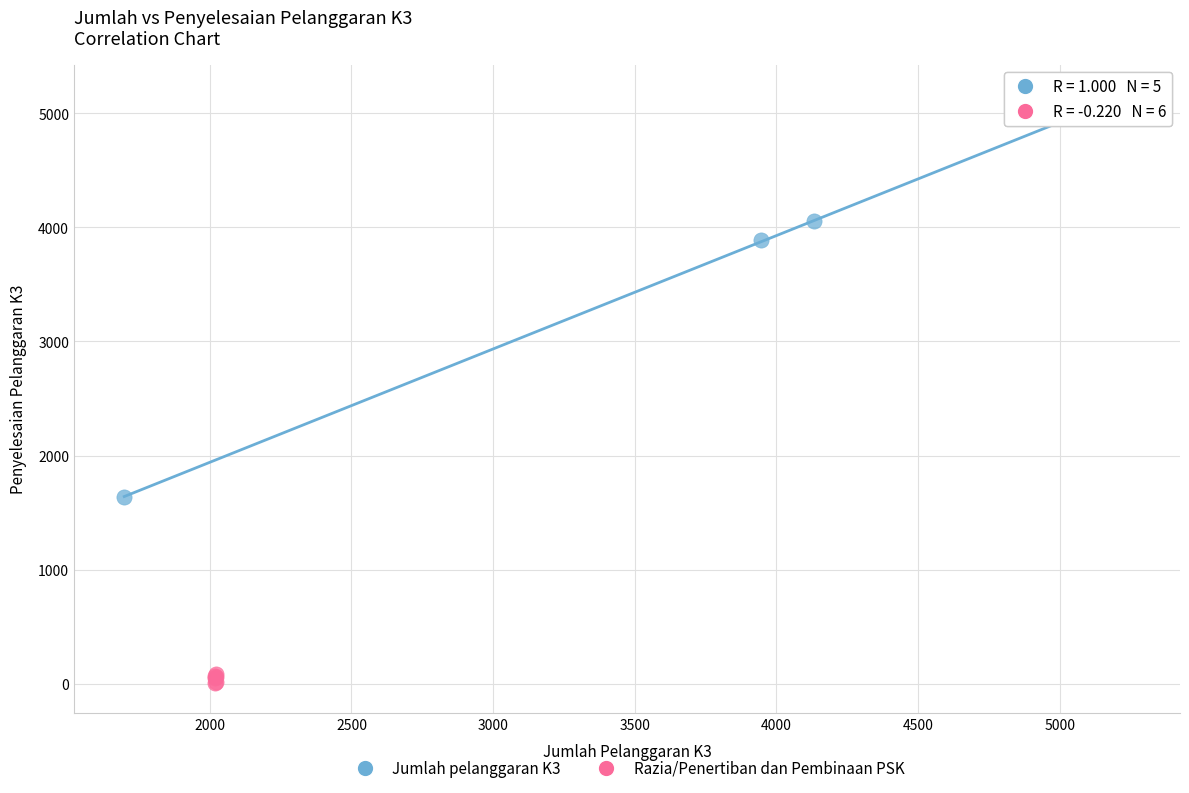

Which series has the widest spread of Y values?

Jumlah pelanggaran K3